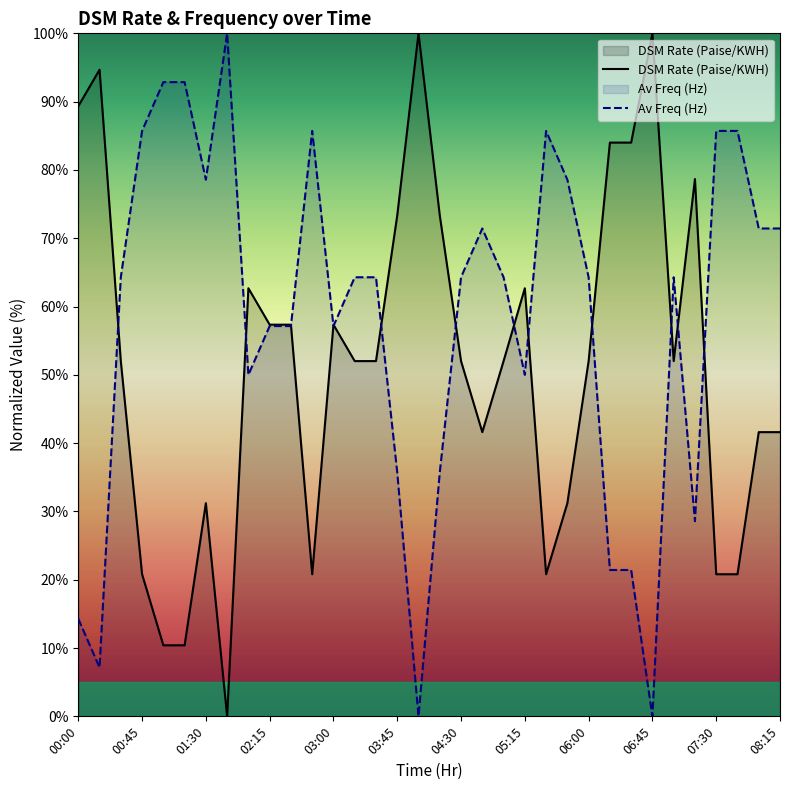

True or false: Av Freq (Hz) and DSM Rate (Paise/KWH) cross at least once.

True